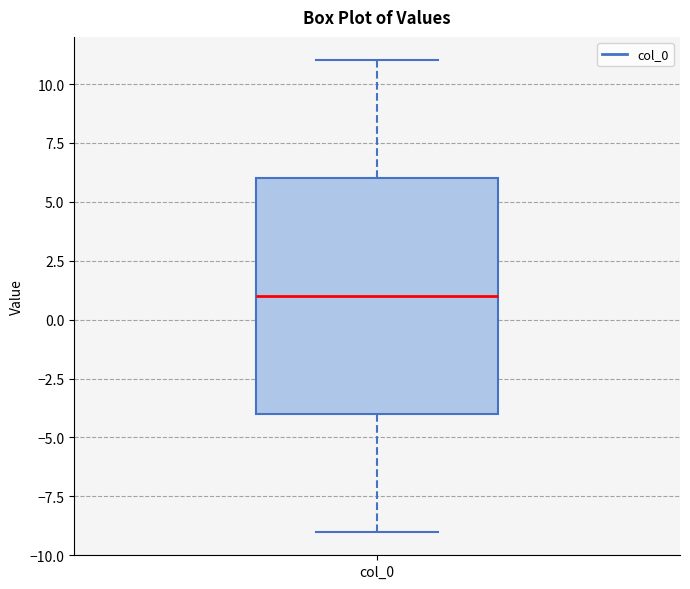

Transcribe this box plot: give where the median line is, the range the box spans, and where the two whiskers end, as read against the y-axis. The values are not printed on the chart, so give them approximately, as read against the axis.

median 1, box -4 to 6, whiskers -9 to 11